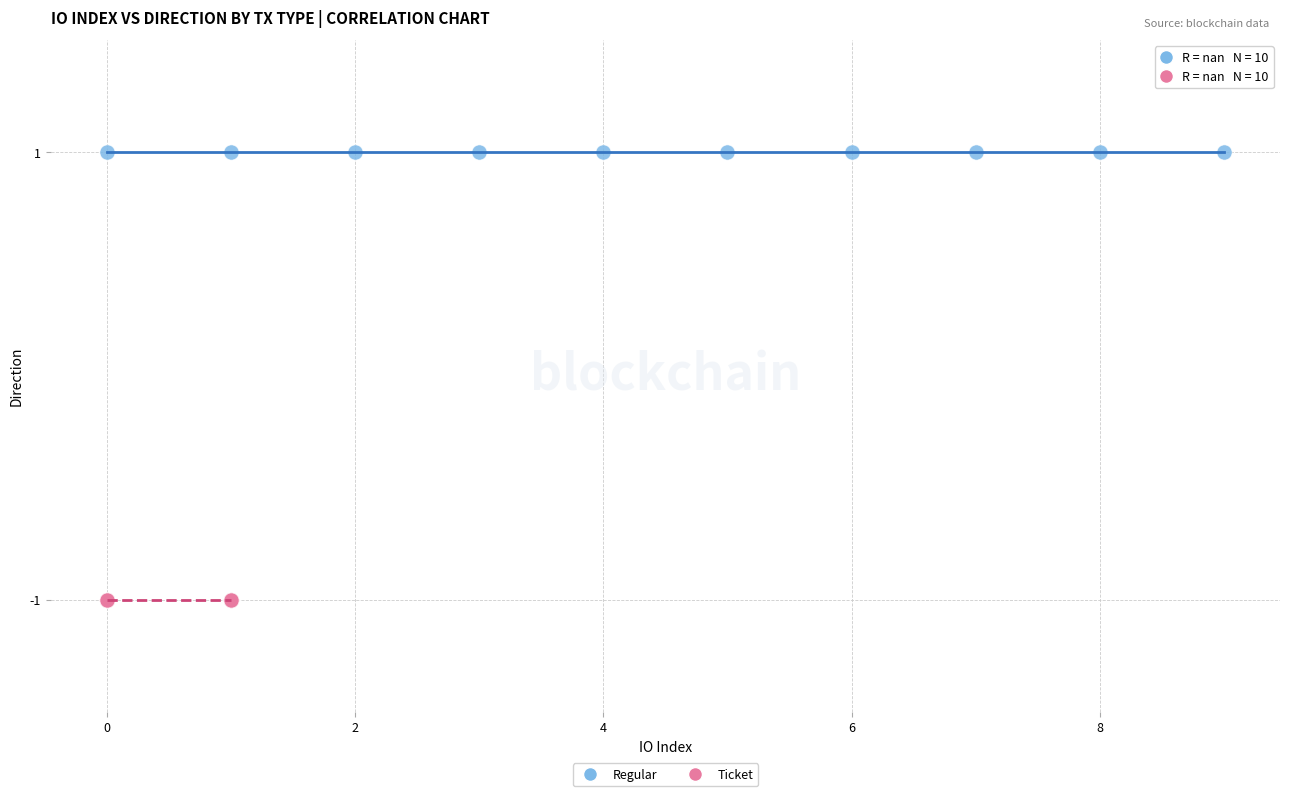

Which series contains the highest Y value?

Regular